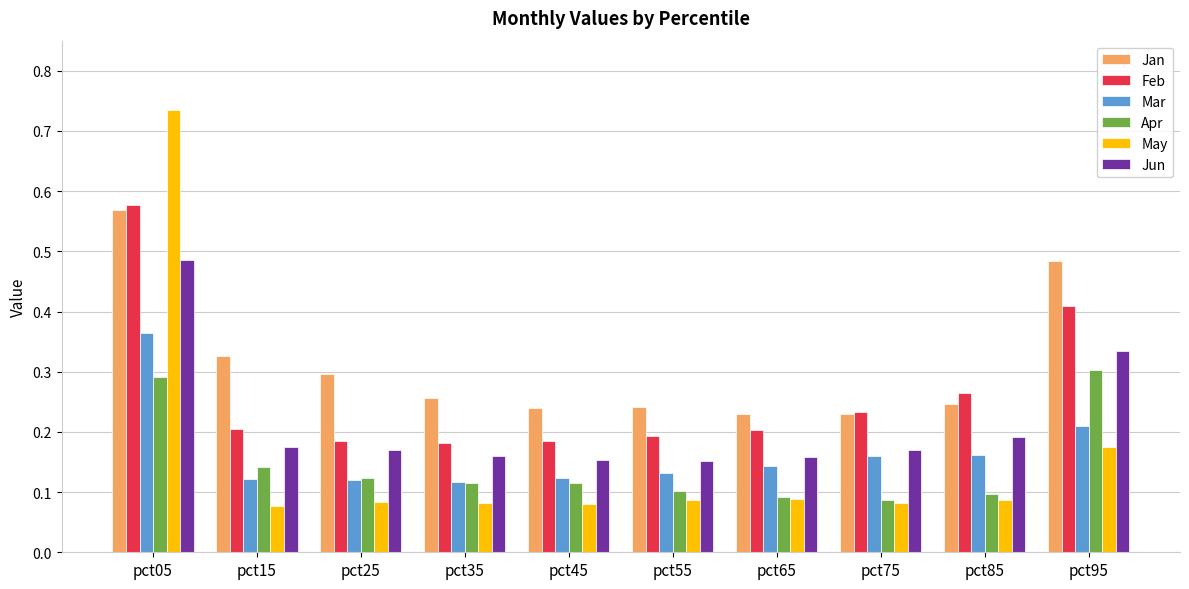

What is the sum of all Jan values?

3.1